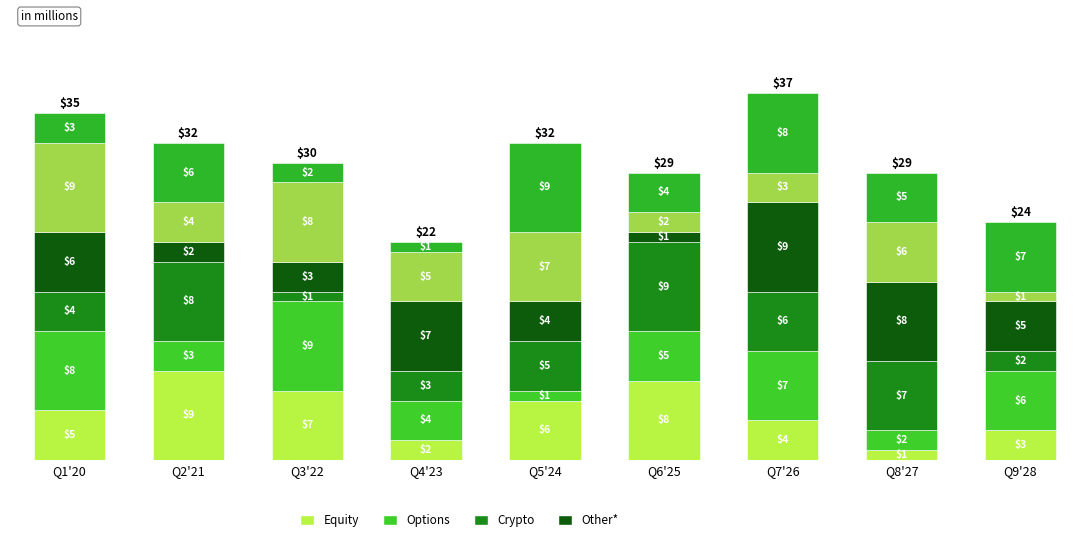

How many distinct data groups are displayed?

6